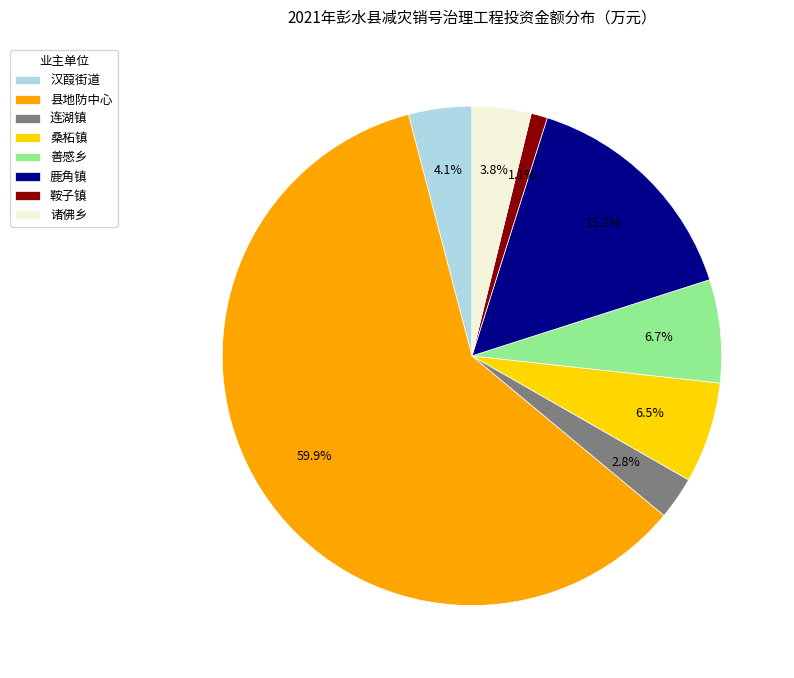

True or false: 汉葭街道 accounts for 15% of the total.

False